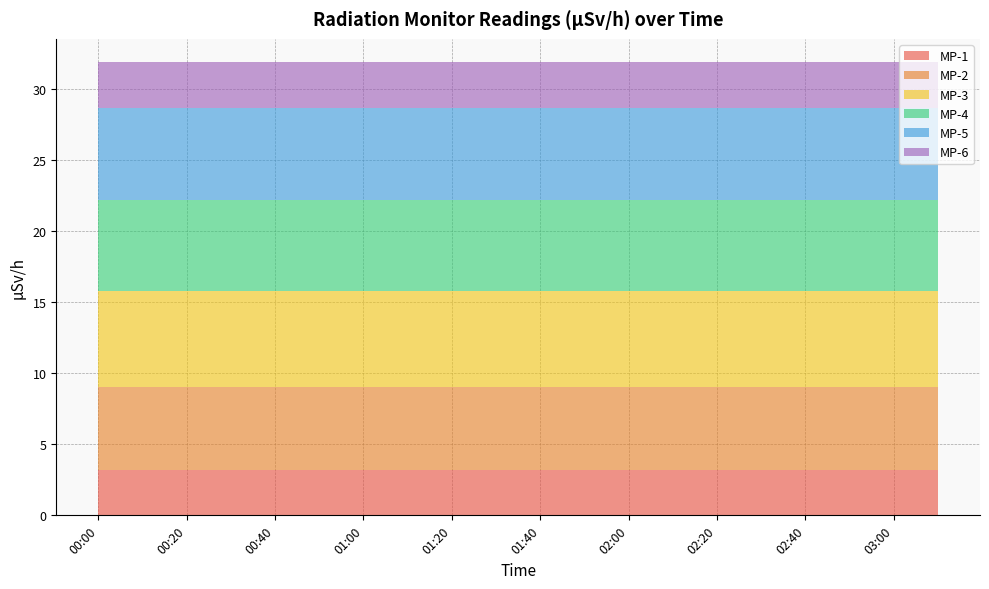

Reading left to right, what are all the values shown in this chart?

MP-1: 00:00=3.2	00:10=3.2	00:20=3.2	00:30=3.2	00:40=3.2	00:50=3.2	01:00=3.2	01:10=3.2	01:20=3.2	01:30=3.2	01:40=3.2	01:50=3.2	02:00=3.2	02:10=3.2	02:20=3.2	02:30=3.2	02:40=3.2	02:50=3.2	03:00=3.2	03:10=3.2
MP-2: 00:00=5.8	00:10=5.8	00:20=5.8	00:30=5.8	00:40=5.8	00:50=5.8	01:00=5.8	01:10=5.8	01:20=5.8	01:30=5.8	01:40=5.8	01:50=5.8	02:00=5.8	02:10=5.8	02:20=5.8	02:30=5.8	02:40=5.8	02:50=5.8	03:00=5.8	03:10=5.8
MP-3: 00:00=6.8	00:10=6.8	00:20=6.8	00:30=6.8	00:40=6.8	00:50=6.8	01:00=6.8	01:10=6.8	01:20=6.8	01:30=6.8	01:40=6.8	01:50=6.8	02:00=6.8	02:10=6.8	02:20=6.8	02:30=6.8	02:40=6.8	02:50=6.8	03:00=6.8	03:10=6.8
MP-4: 00:00=6.4	00:10=6.4	00:20=6.4	00:30=6.4	00:40=6.4	00:50=6.4	01:00=6.4	01:10=6.4	01:20=6.4	01:30=6.4	01:40=6.4	01:50=6.4	02:00=6.4	02:10=6.4	02:20=6.4	02:30=6.4	02:40=6.4	02:50=6.4	03:00=6.4	03:10=6.4
MP-5: 00:00=6.4	00:10=6.4	00:20=6.4	00:30=6.4	00:40=6.4	00:50=6.4	01:00=6.4	01:10=6.4	01:20=6.4	01:30=6.4	01:40=6.4	01:50=6.4	02:00=6.4	02:10=6.4	02:20=6.4	02:30=6.4	02:40=6.4	02:50=6.4	03:00=6.4	03:10=6.4
MP-6: 00:00=3.3	00:10=3.3	00:20=3.3	00:30=3.3	00:40=3.3	00:50=3.3	01:00=3.3	01:10=3.3	01:20=3.3	01:30=3.3	01:40=3.3	01:50=3.3	02:00=3.3	02:10=3.3	02:20=3.3	02:30=3.3	02:40=3.3	02:50=3.3	03:00=3.3	03:10=3.3